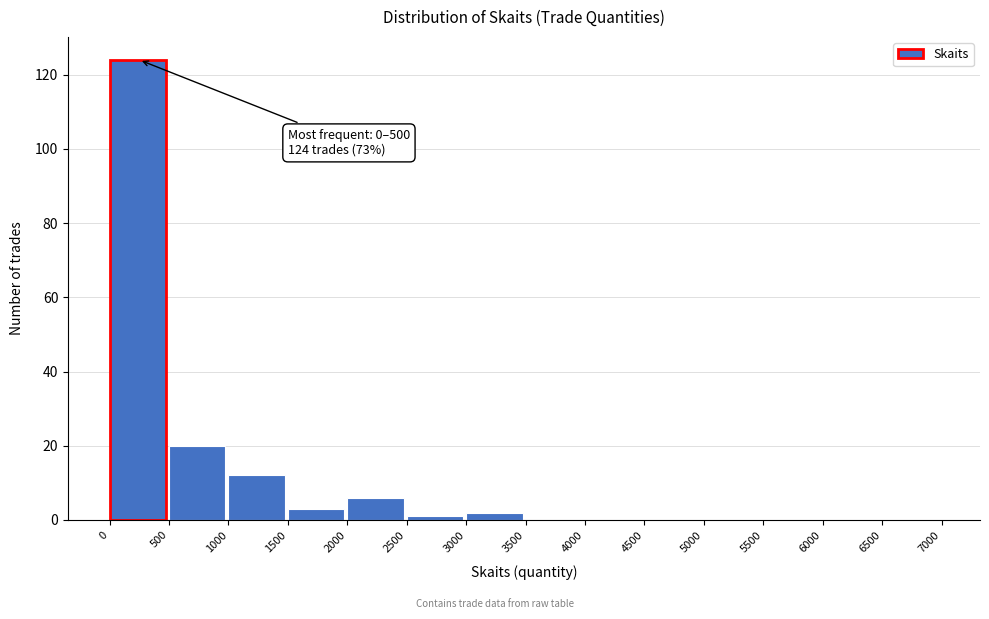

Over which range of the x-axis is the bar tallest?

0 to 500